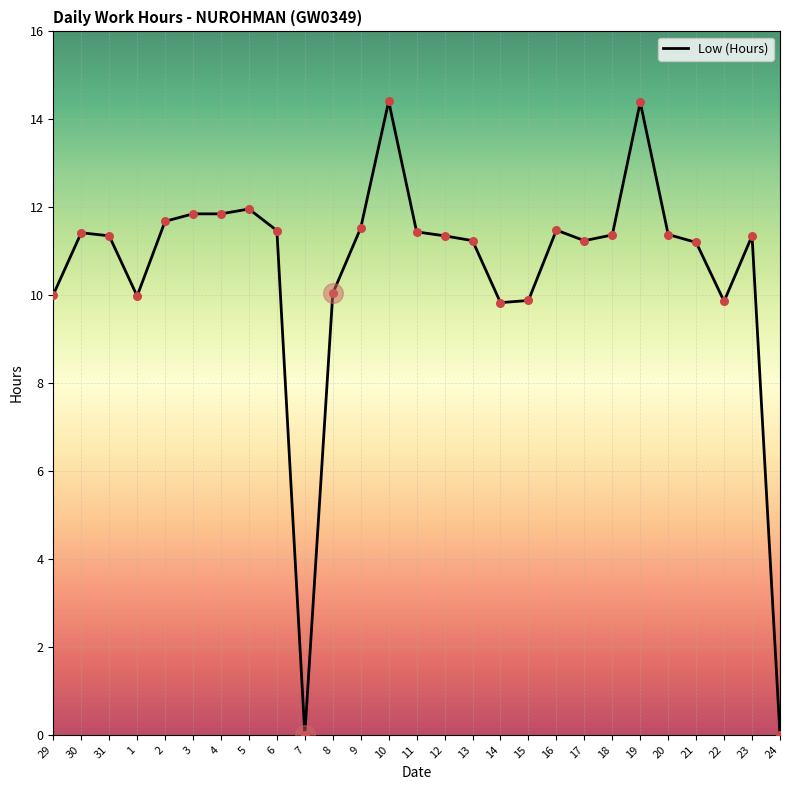

Approximately how many times larger is the value at 6 compared to 13?

1.0